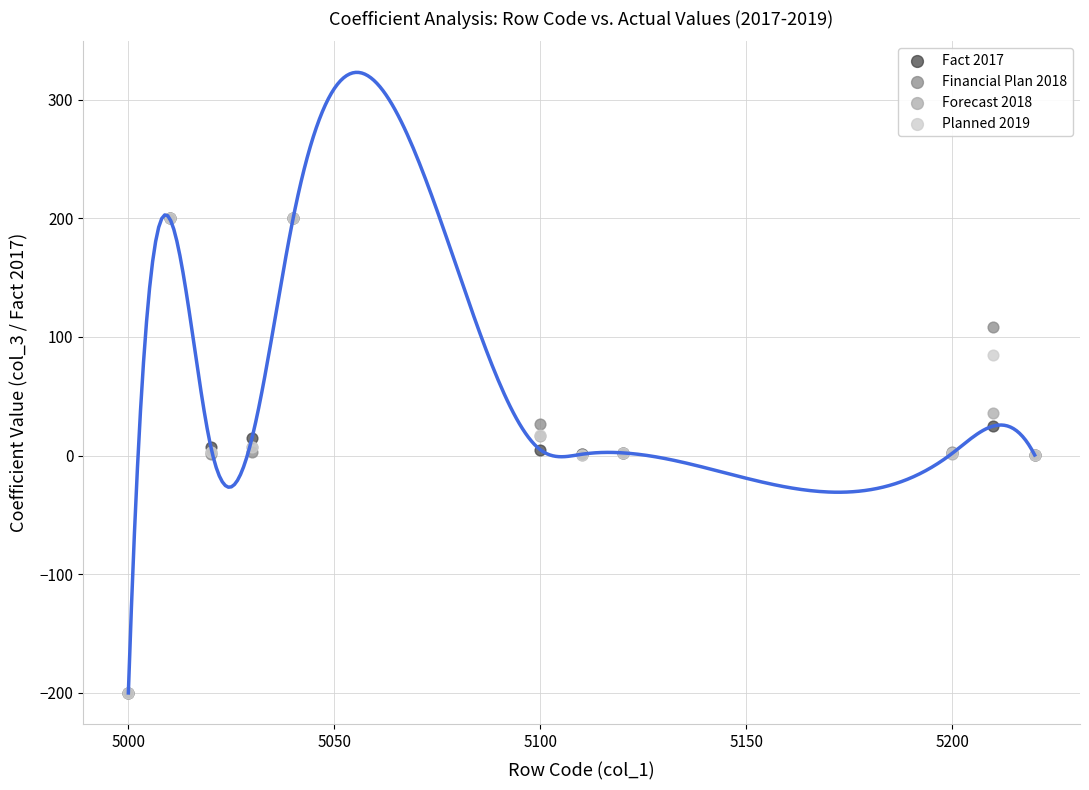

What are all the series names shown in the legend?

Fact 2017, Financial Plan 2018, Forecast 2018, Planned 2019